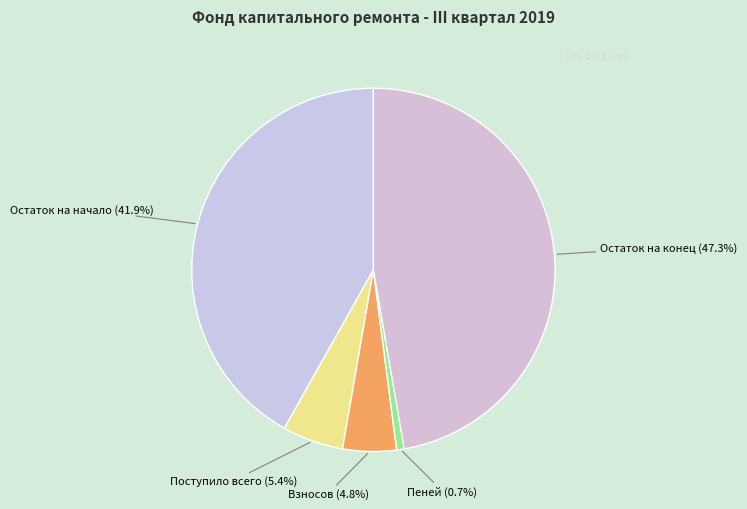

How many segments does this pie chart have?

5